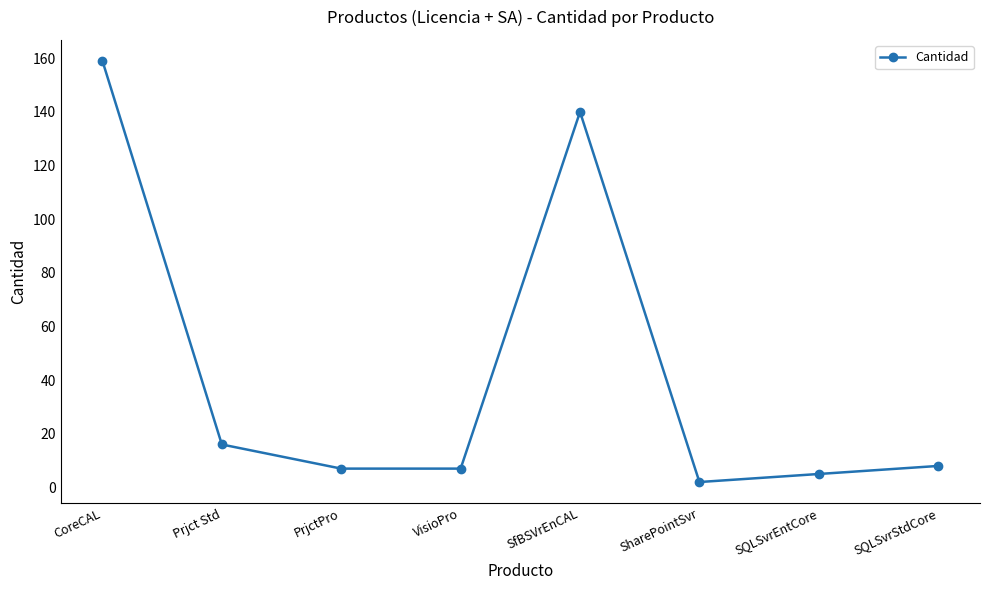

Reading left to right, extract all data points from this chart.

CoreCAL=159	Prjct Std=16	PrjctPro=7	VisioPro=7	SfBSVrEnCAL=140	SharePointSvr=2	SQLSvrEntCore=5	SQLSvrStdCore=8